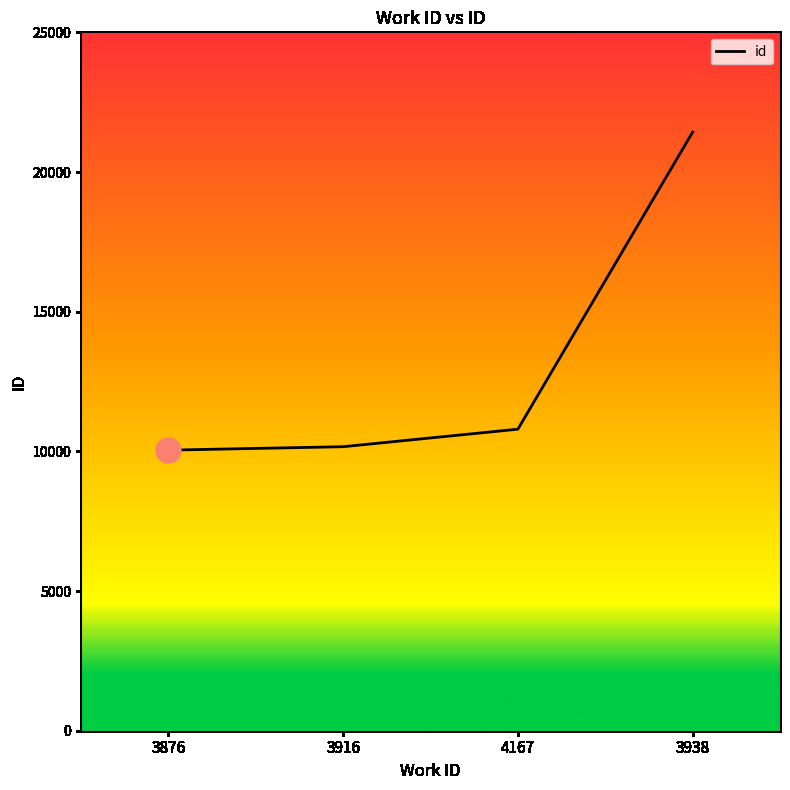

Count the number of data series in this chart.

1